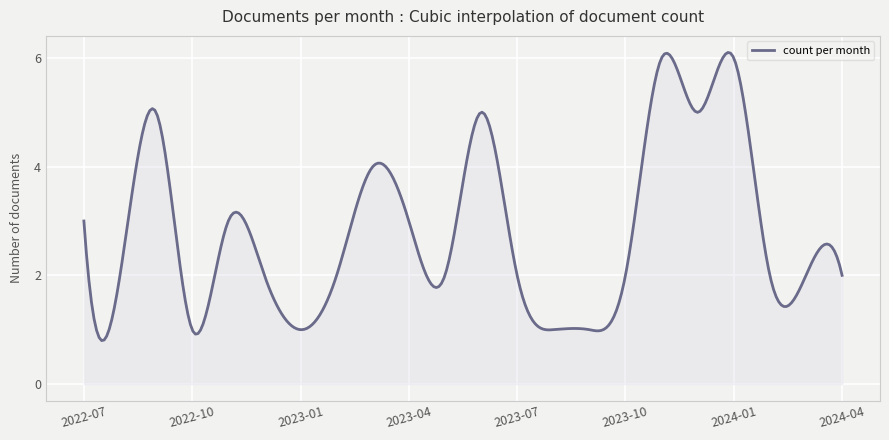

What is the difference between the maximum and minimum values?

5.3